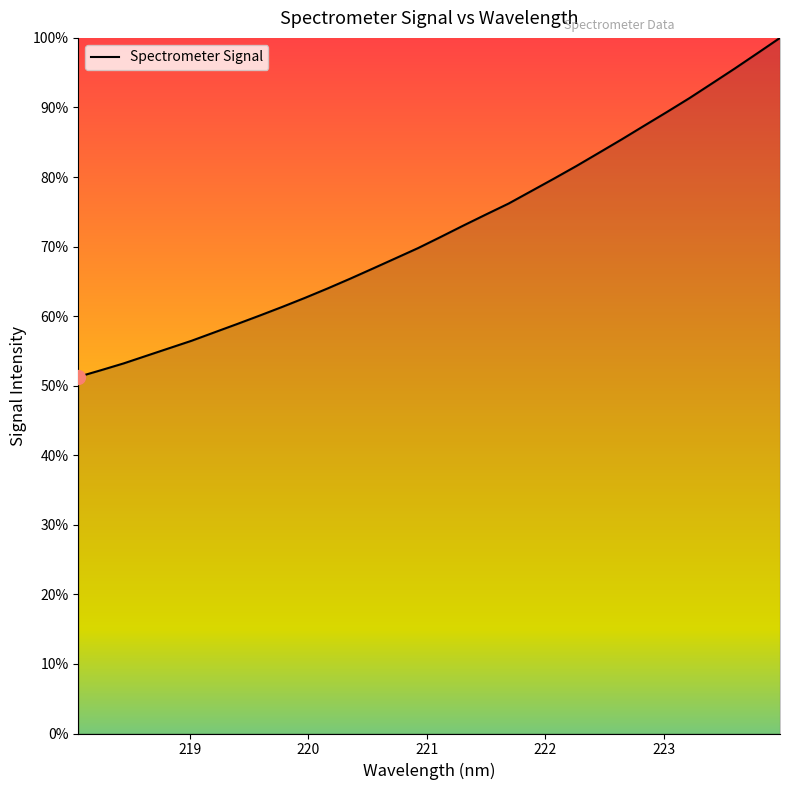

How many lines are shown in the chart?

1